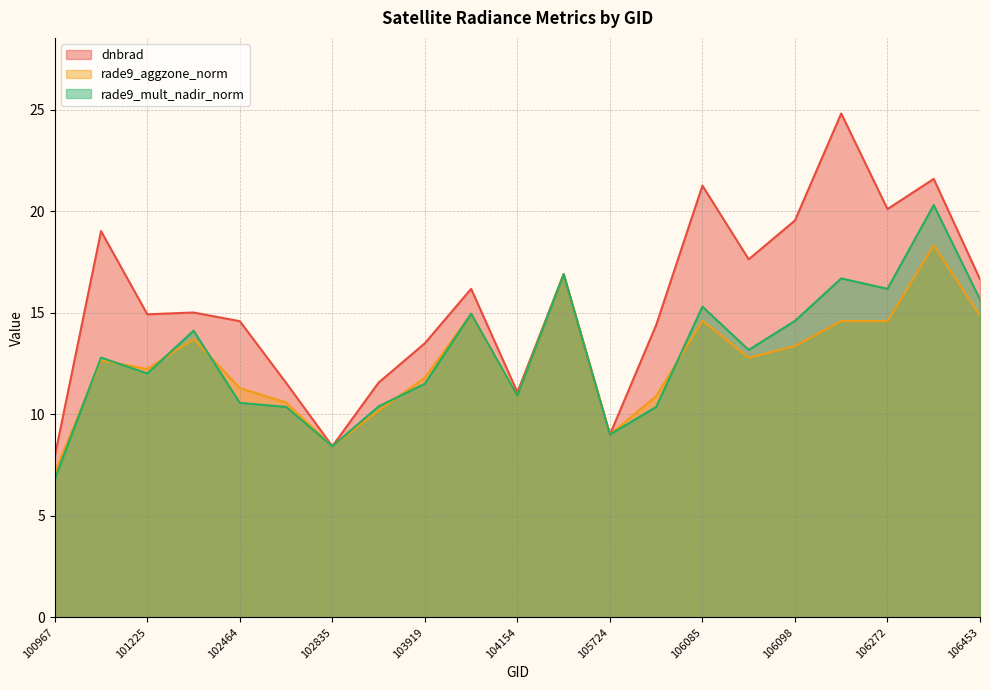

After their last crossing, which series has the higher values: rade9_mult_nadir_norm or dnbrad?

dnbrad